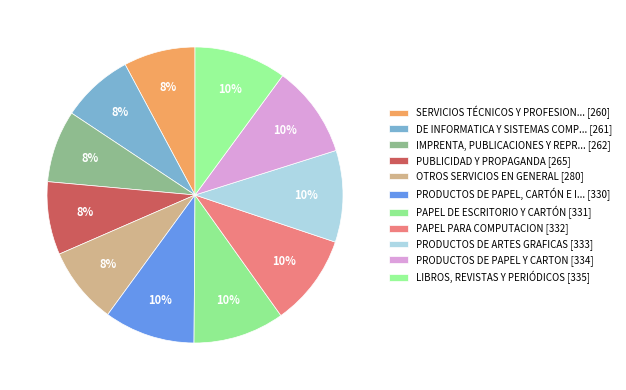

Which slice is the largest?

LIBROS, REVISTAS Y PERIÓDICOS